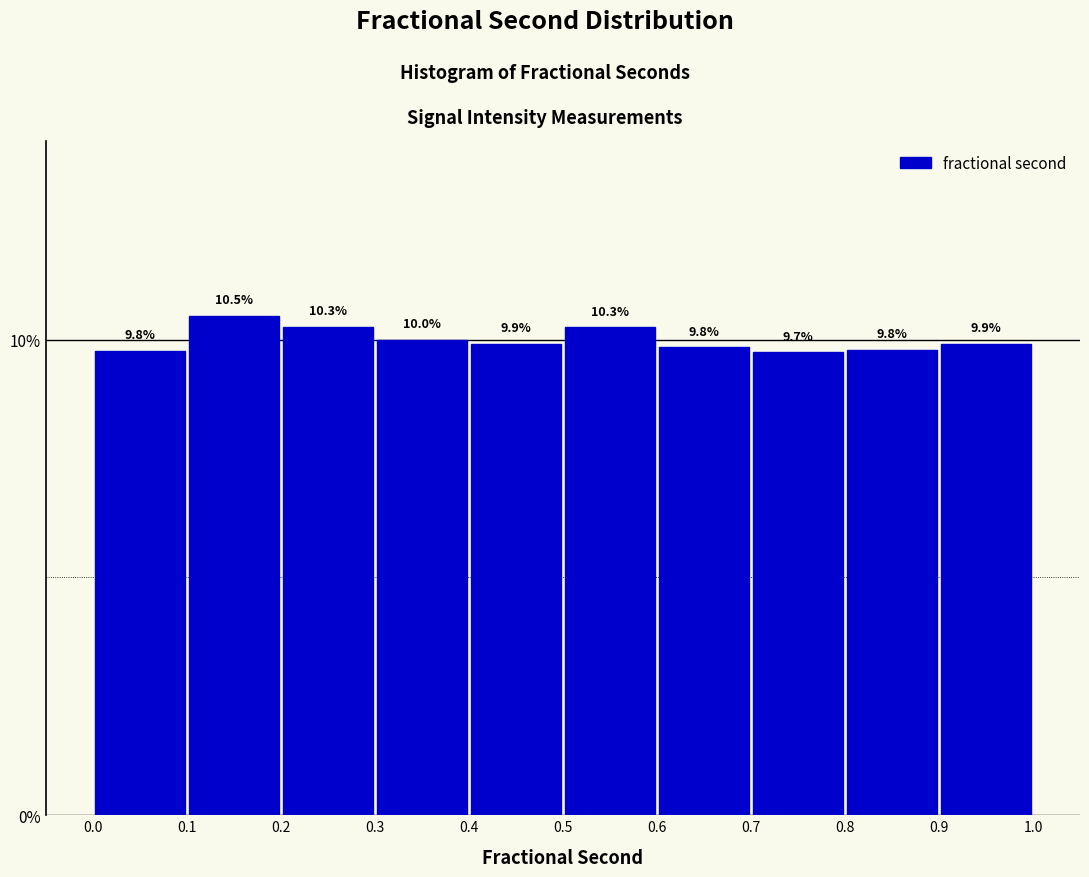

Reading left to right, list every bar in this chart as the range it spans on the x-axis followed by its height.

0.0 to 0.1: 9.8
0.1 to 0.2: 10.5
0.2 to 0.3: 10.3
0.3 to 0.4: 10.0
0.4 to 0.5: 9.9
0.5 to 0.6: 10.3
0.6 to 0.7: 9.8
0.7 to 0.8: 9.7
0.8 to 0.9: 9.8
0.9 to 1.0: 9.9